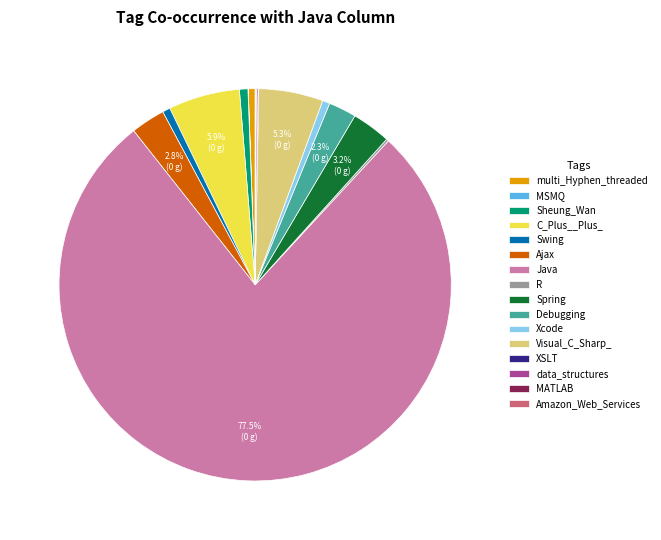

Which has a higher value, C_Plus__Plus_ or Ajax?

C_Plus__Plus_